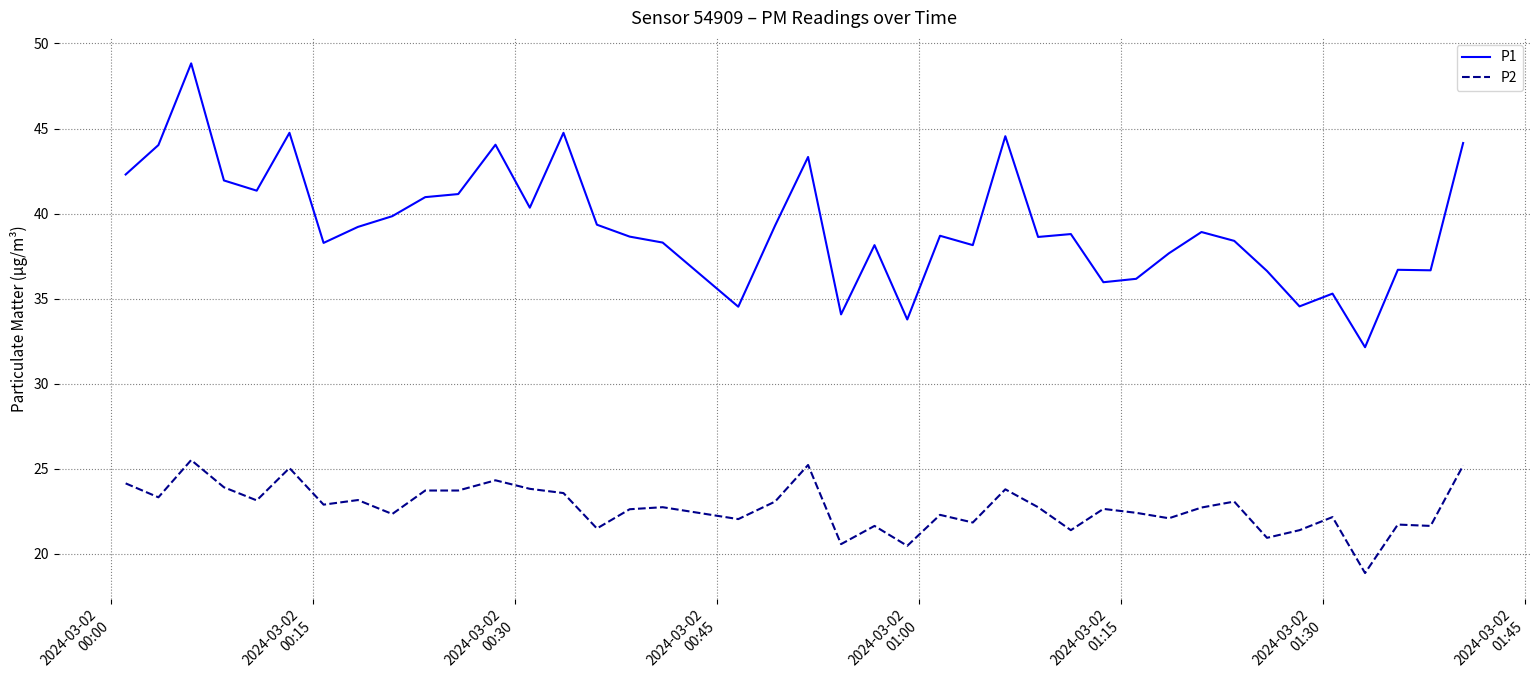

Does the chart display data point markers on the line(s)?

No